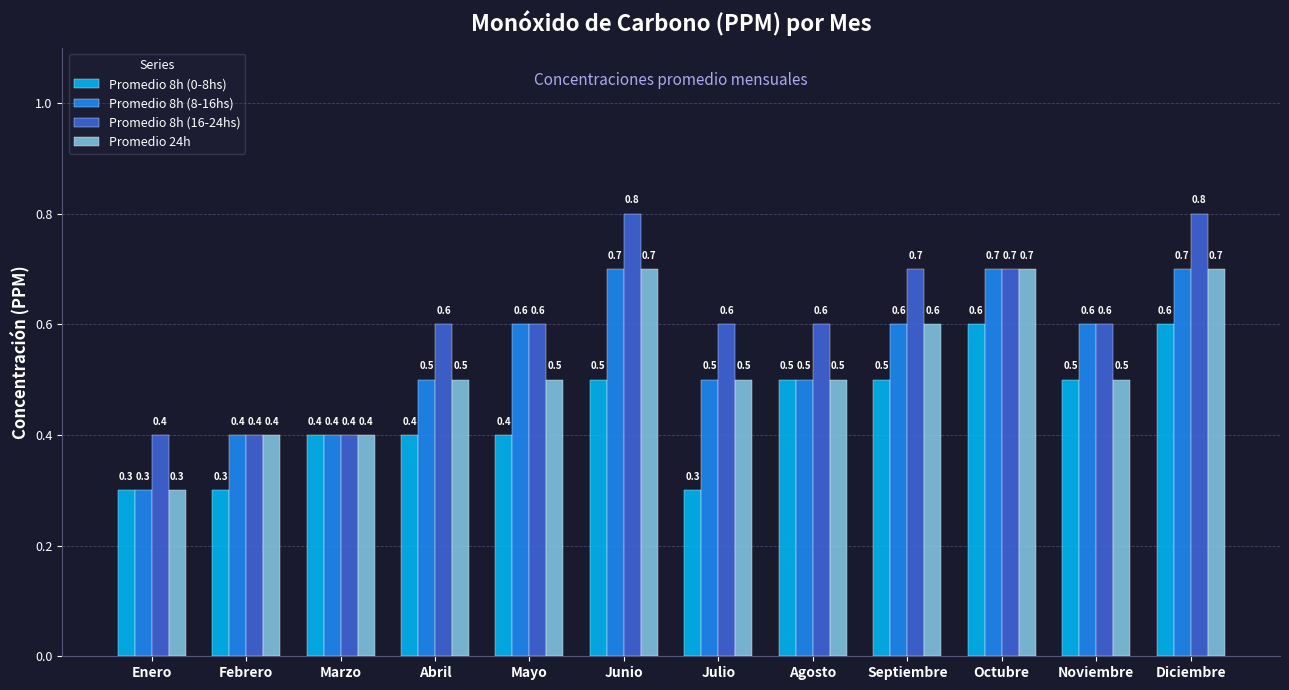

How many Promedio 8h (8-16hs) values are between 0 and 1?

12